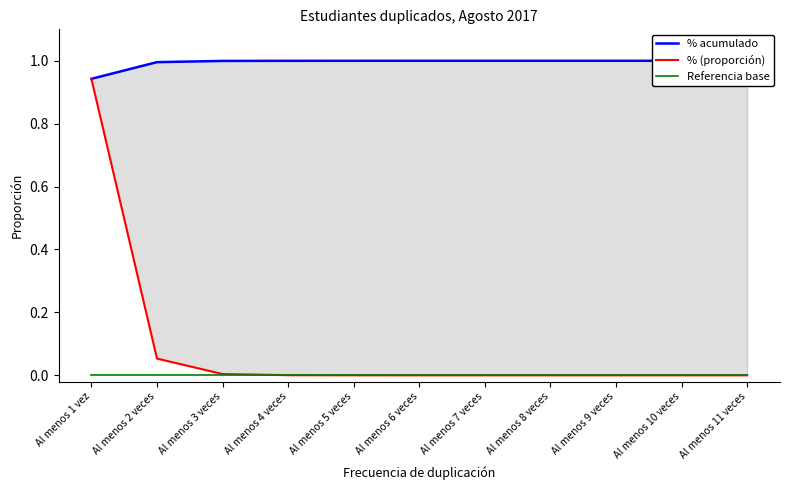

True or false: % (proporción) and Referencia base cross at least once.

False